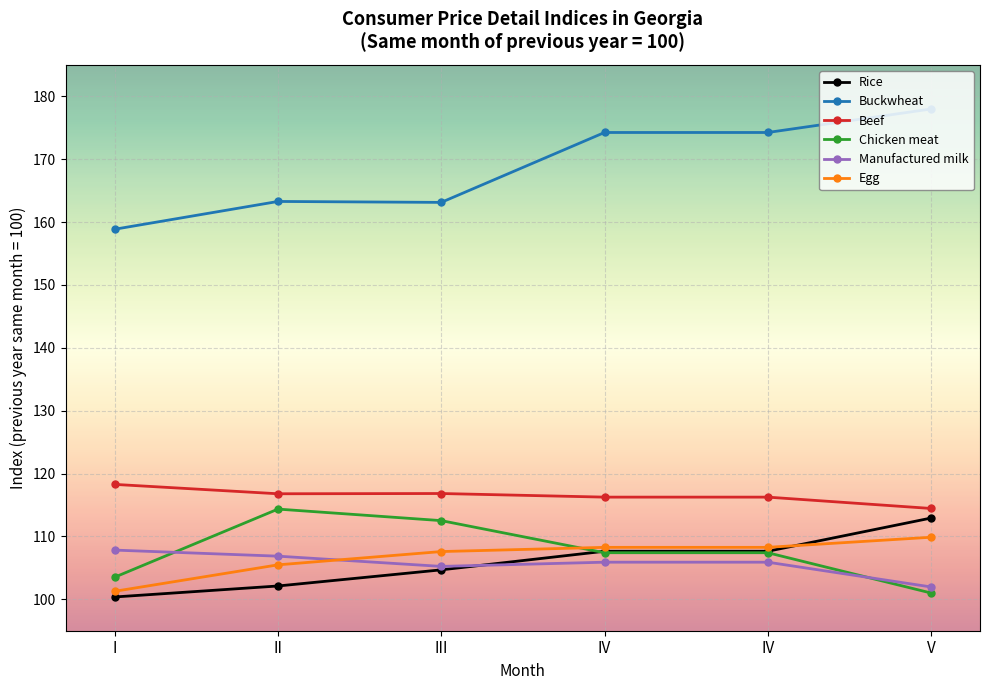

The value of Manufactured milk at III is 105.2. True or false?

True